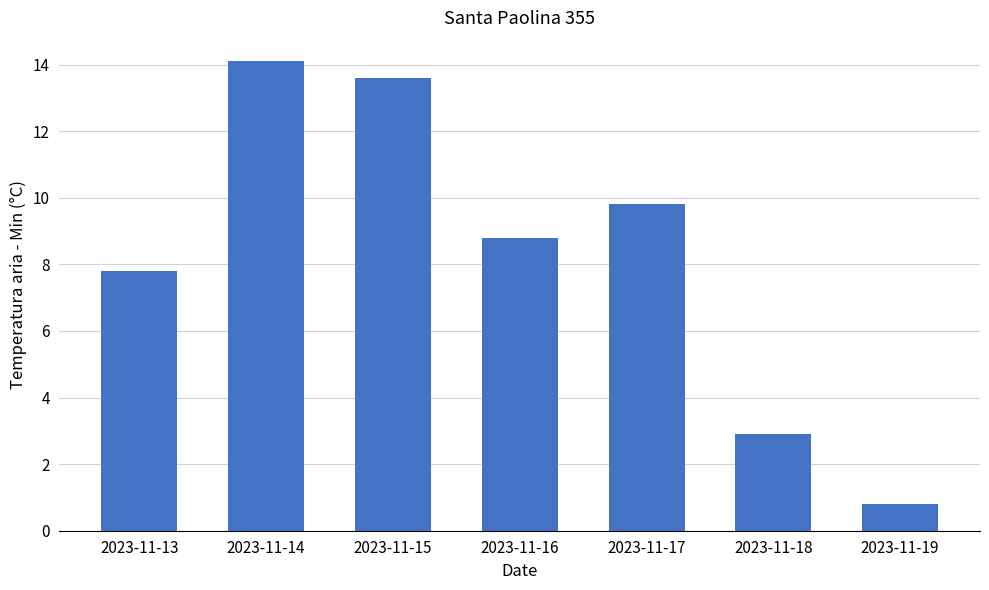

Are the bars horizontal?

No